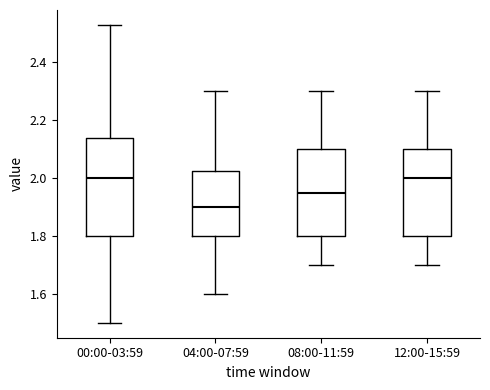

Comparing the boxes themselves (not the whiskers), which one is the tallest?

00:00-03:59